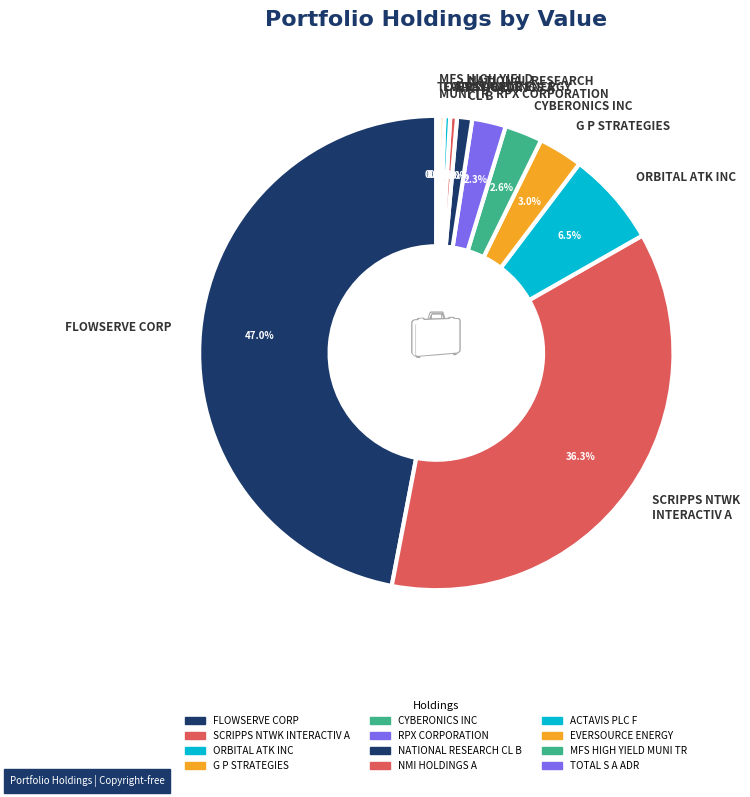

Is it true that ACTAVIS PLC F is 0% of the pie?

True